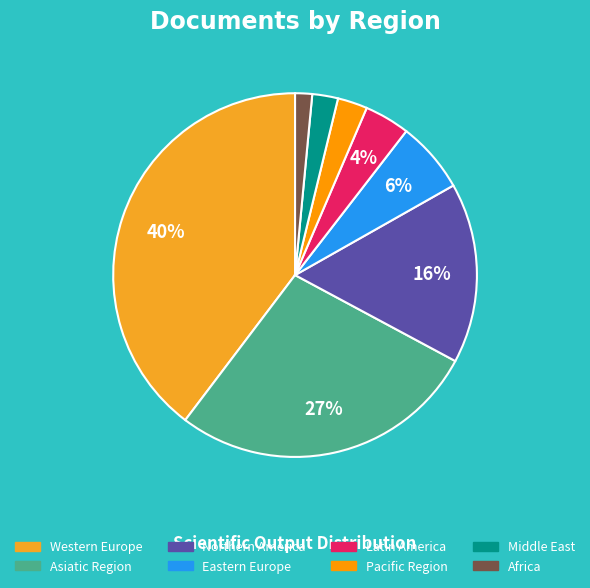

What percentage is the Western Europe slice, to the nearest percent?

40%